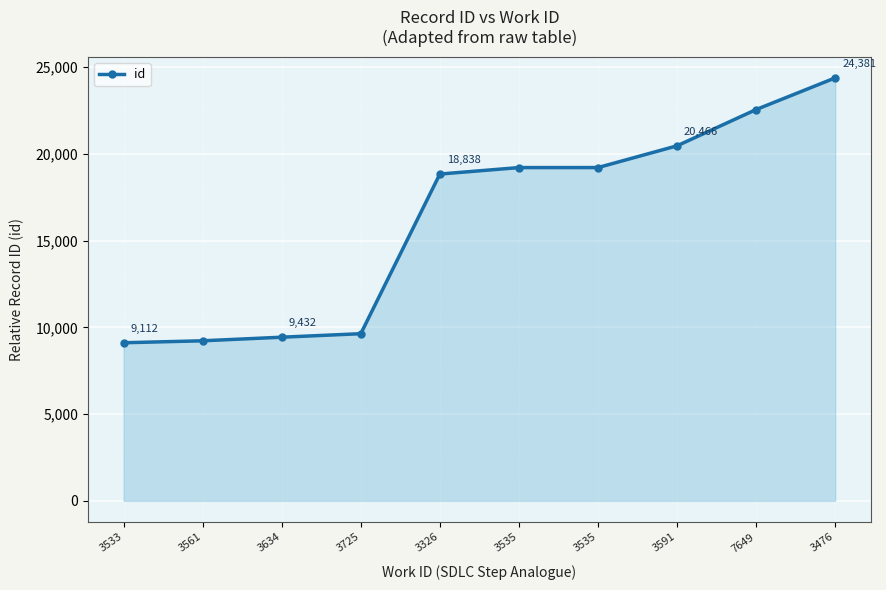

How many categories are shown in the chart?

10